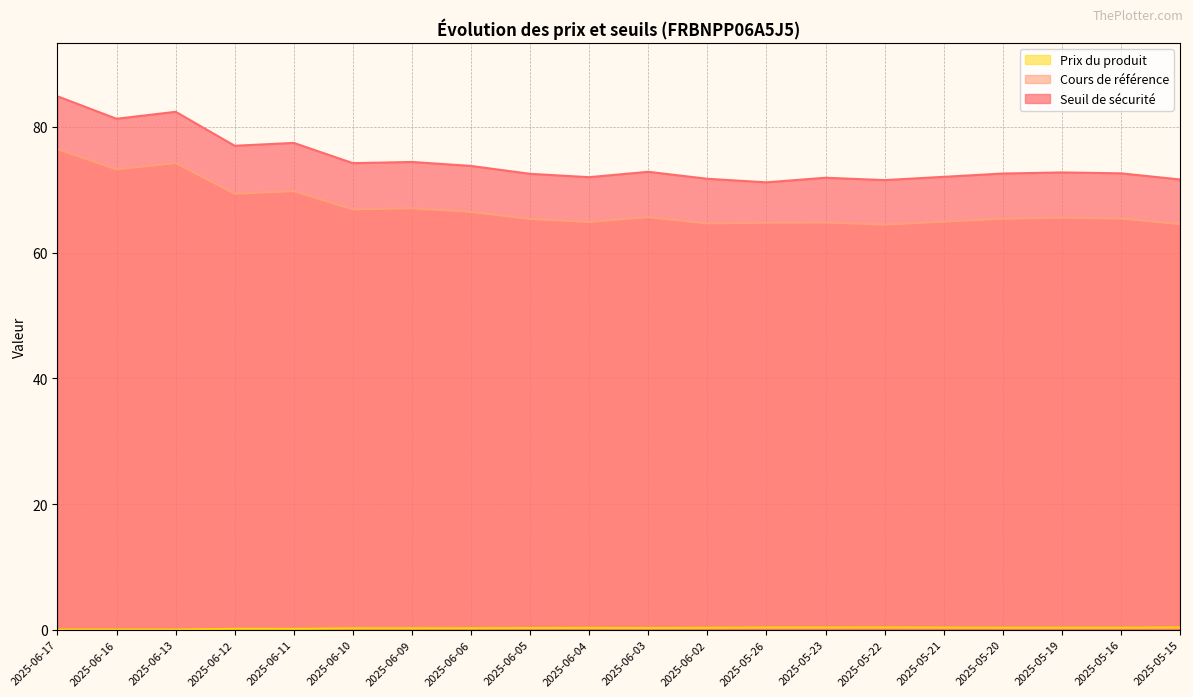

Is it true that Prix du produit equals 0.0 at 2025-06-17?

False